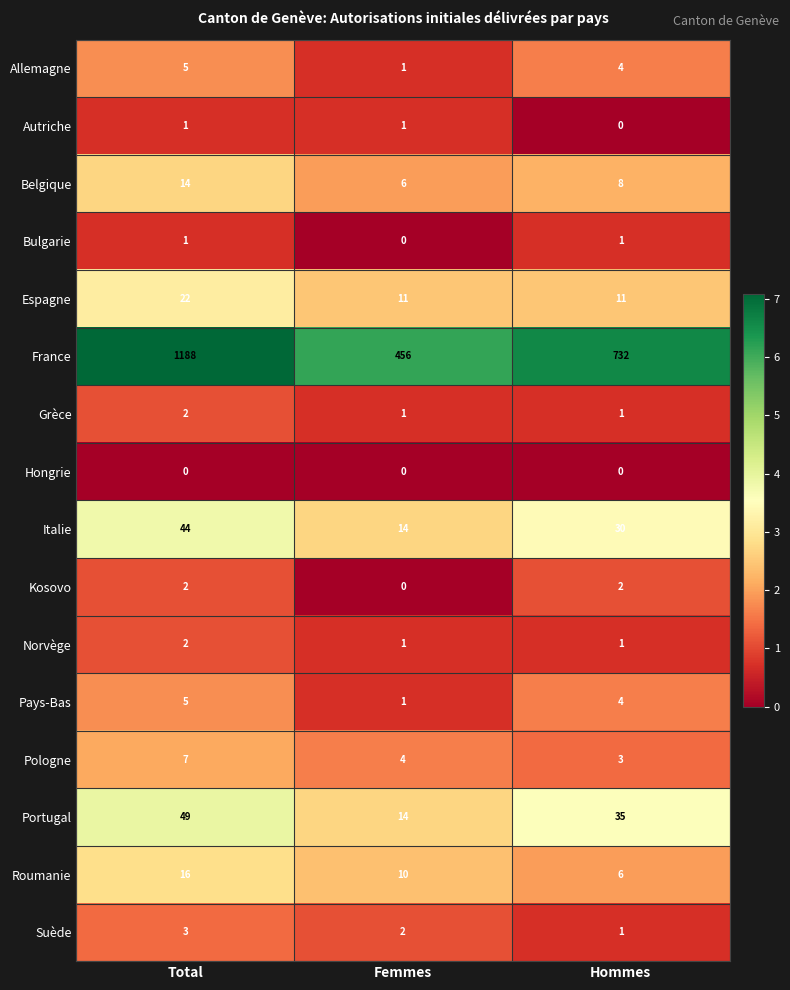

Is it true that Espagne equals 11 at Hommes?

True